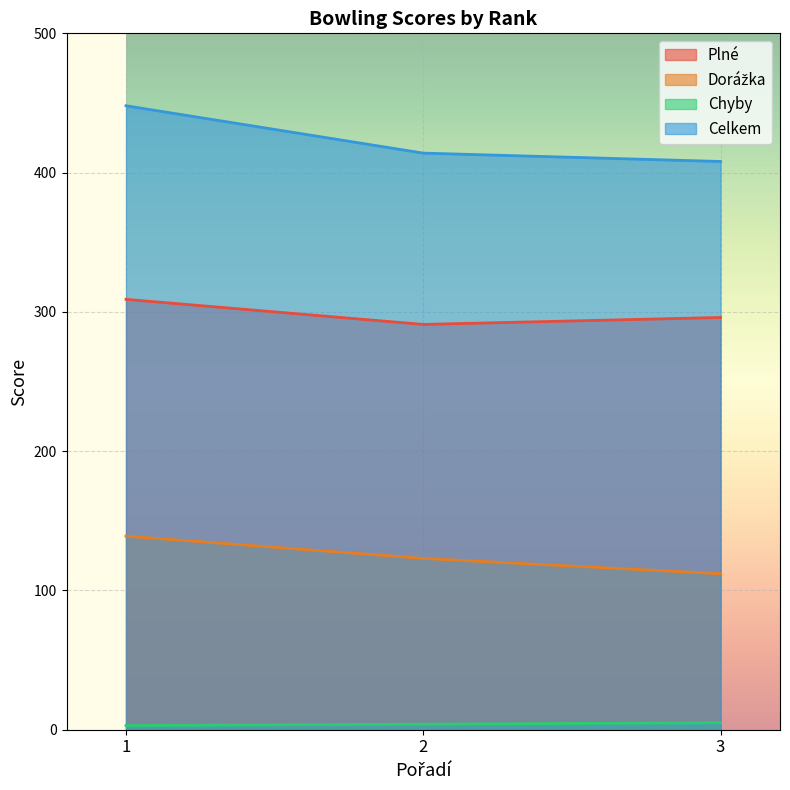

Reading right to left, list all the values displayed in this chart.

Plné: 296	291	309
Dorážka: 112	123	139
Chyby: 5	4	3
Celkem: 408	414	448